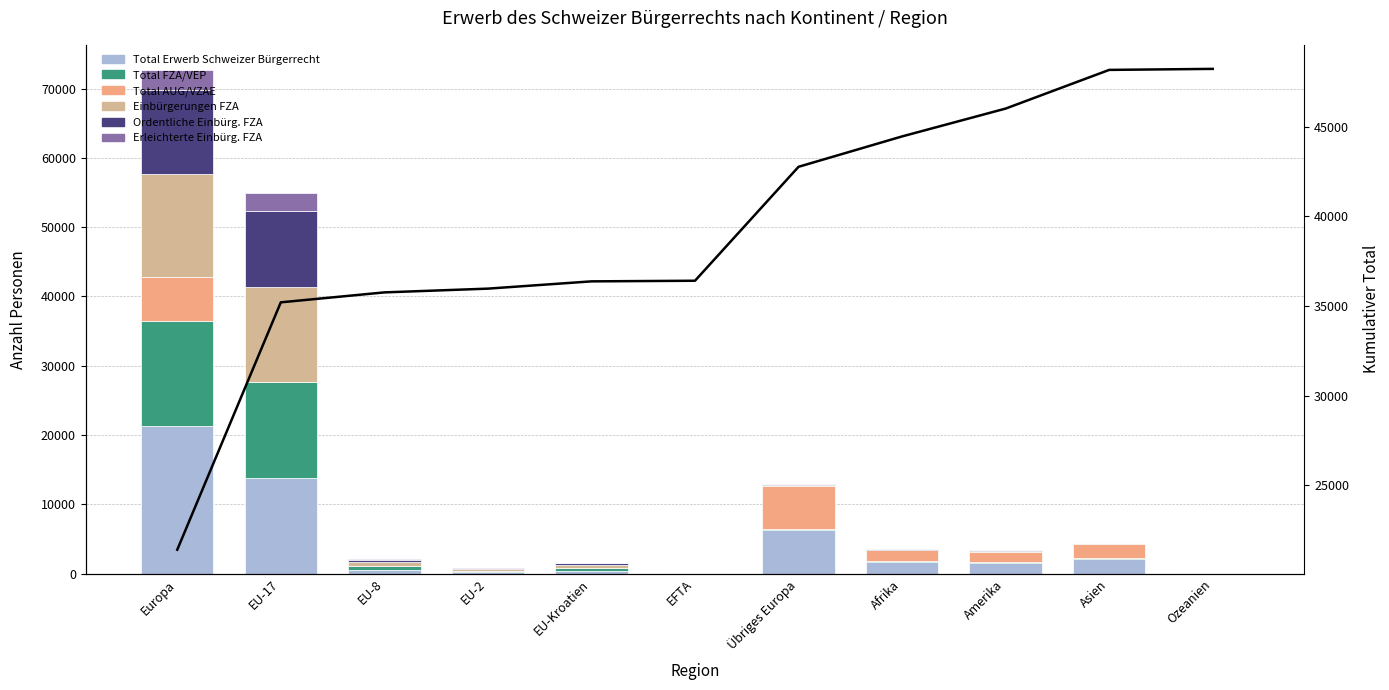

Is it true that Einbürgerungen FZA equals 5 at Ozeanien?

False